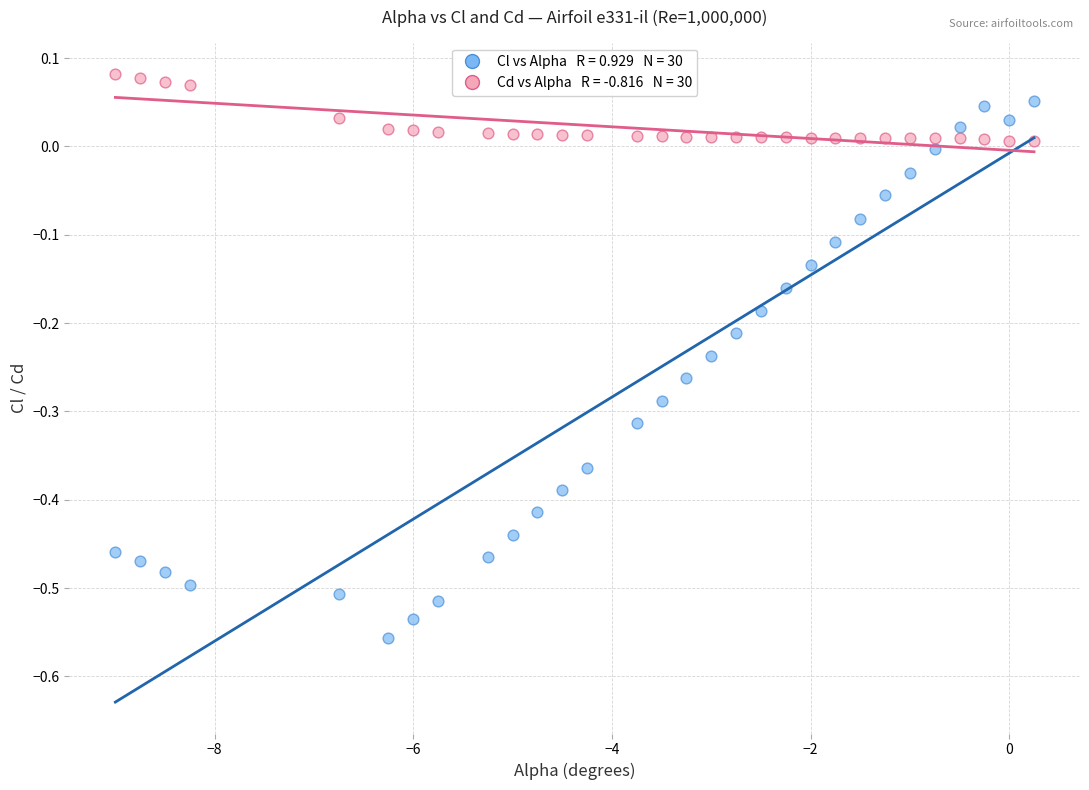

Across all data points, what is the range of Y values (max minus min)?

0.6